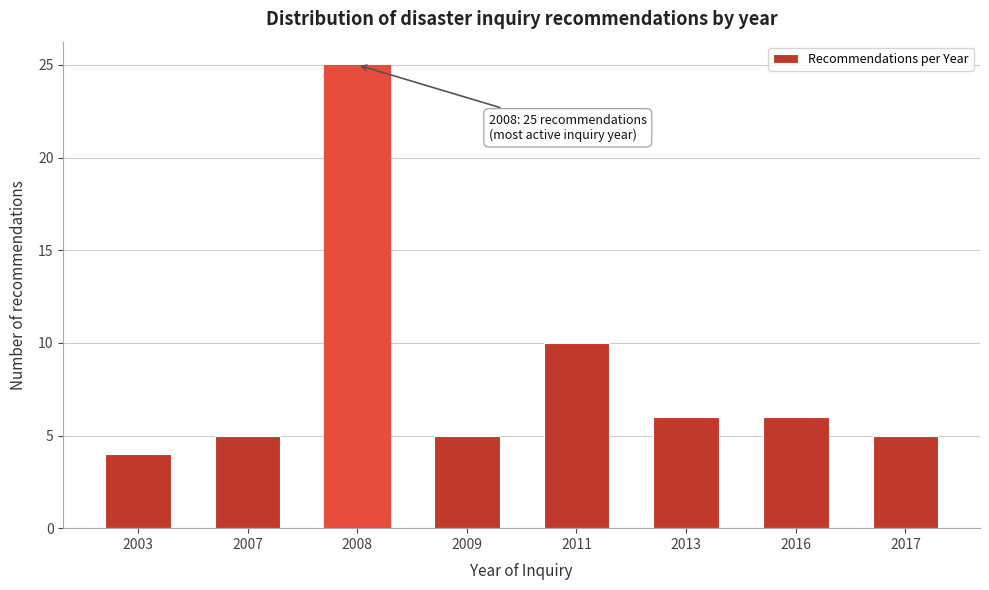

Reading left to right, transcribe all the data shown in this chart.

4	5	25	5	10	6	6	5